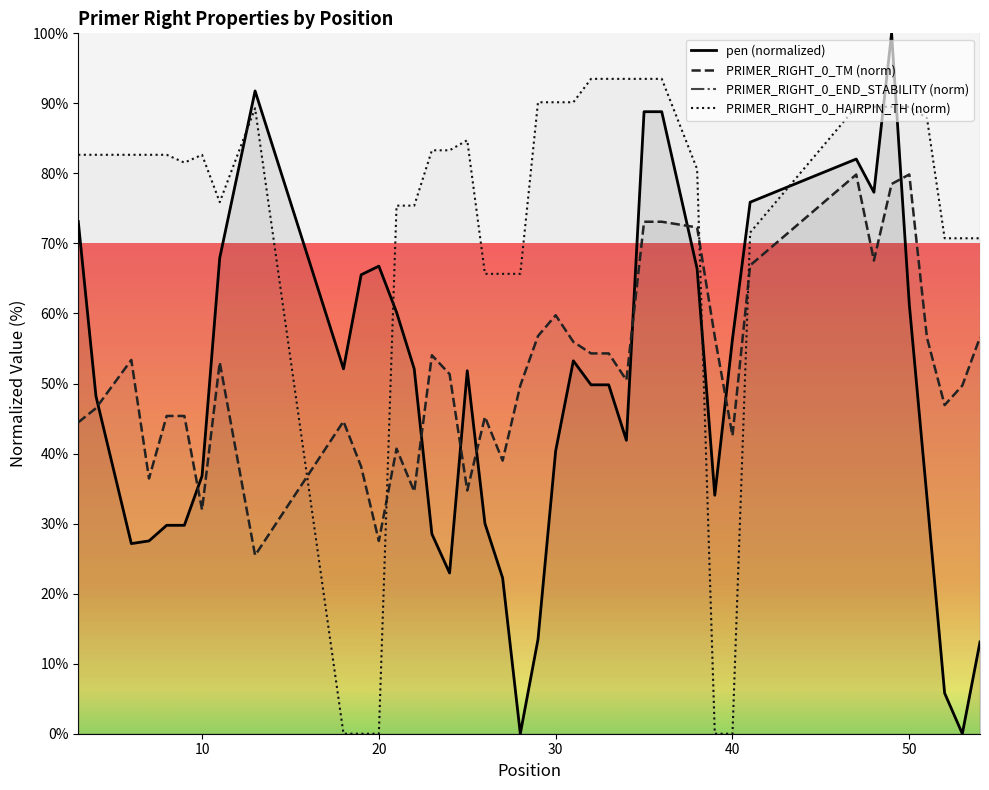

True or false: PRIMER_RIGHT_0_END_STABILITY and PRIMER_RIGHT_0_TM cross at least once.

False